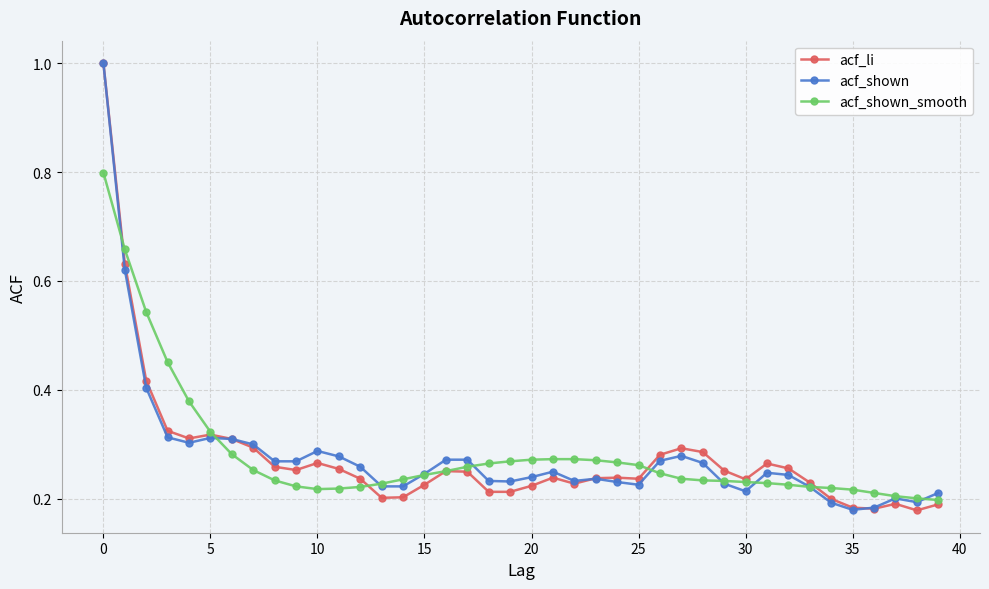

Does the chart display data point markers on the line(s)?

Yes